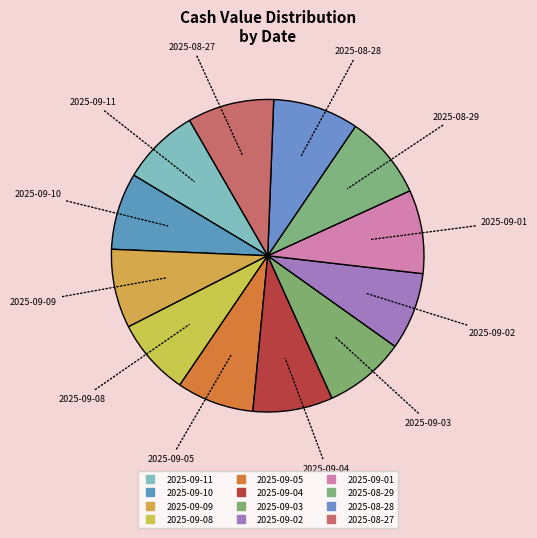

How many slices are in this pie chart?

12